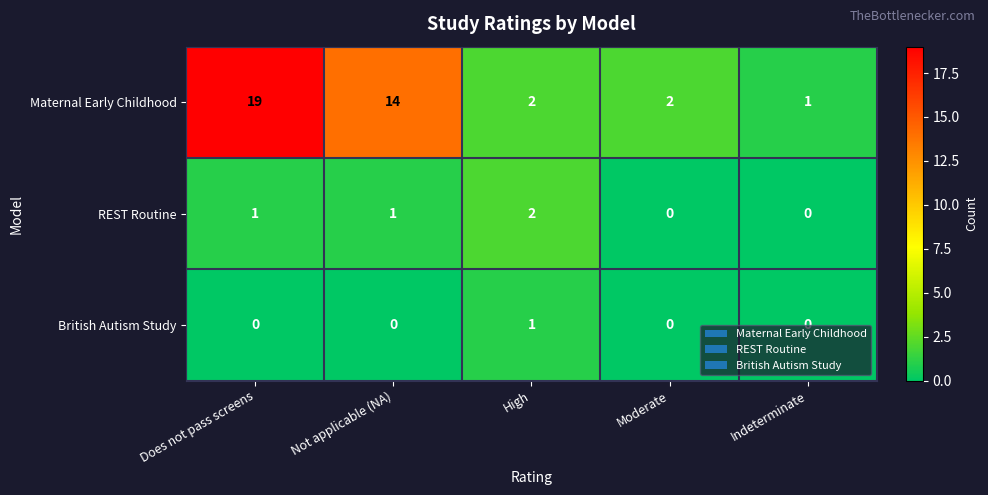

Rank the series by their maximum value, from highest to lowest.

Maternal Early Childhood, REST Routine, British Autism Study